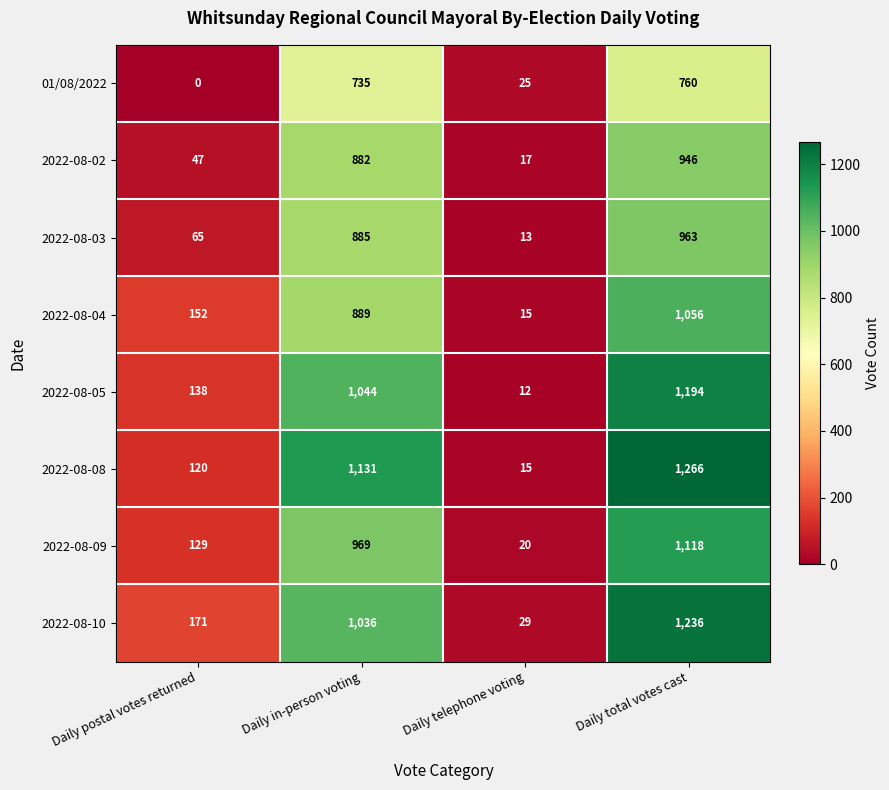

Which series has the largest total across all categories?

2022-08-08